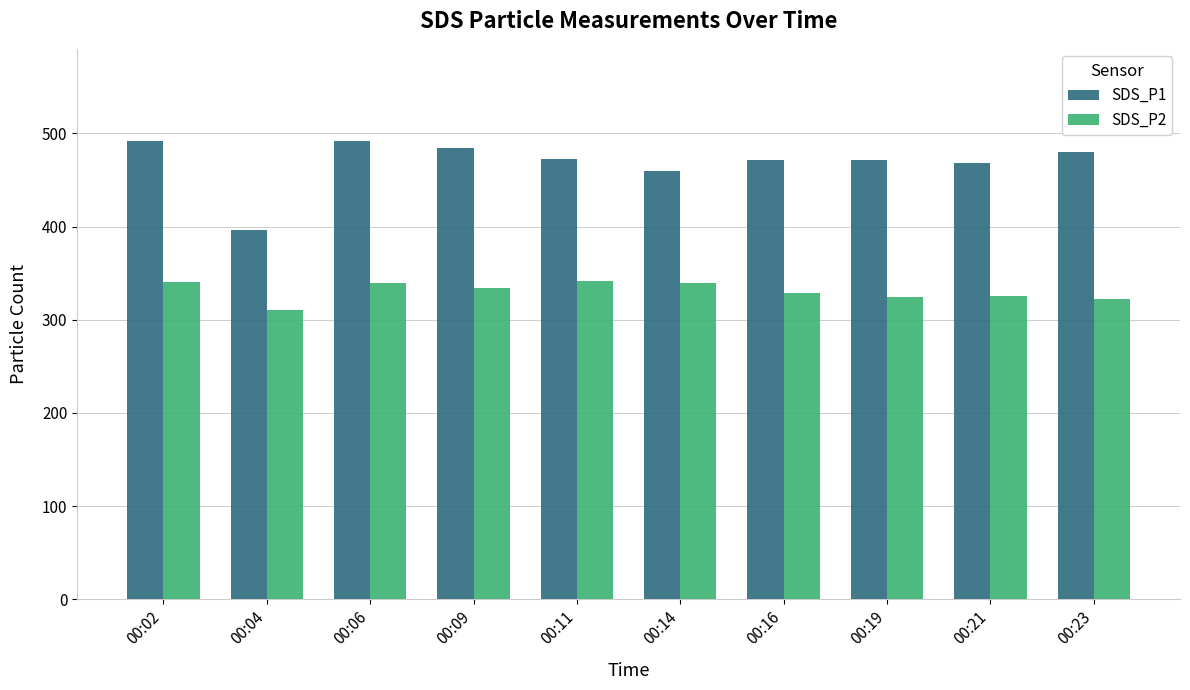

How many distinct data groups are displayed?

2